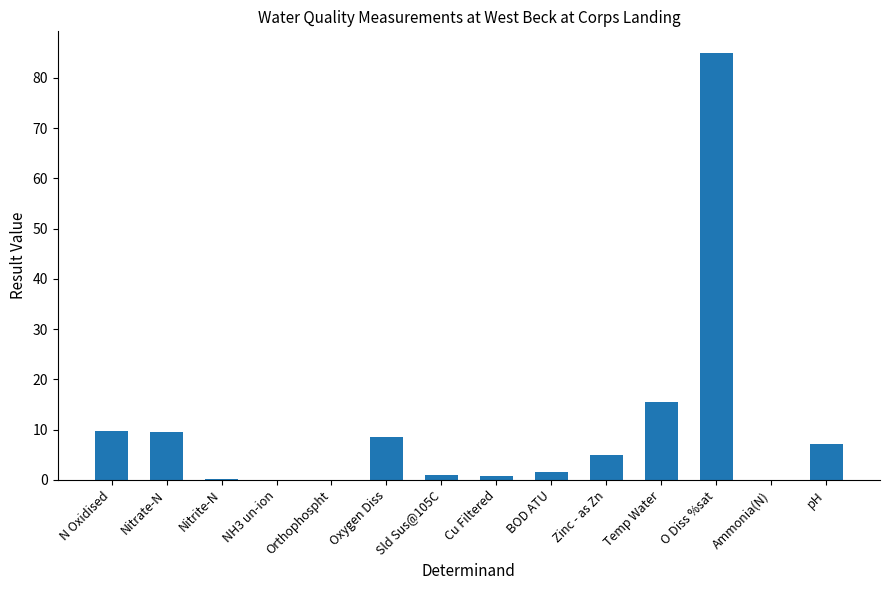

The chart shows a value of 0.0 at Ammonia(N). True or false?

True